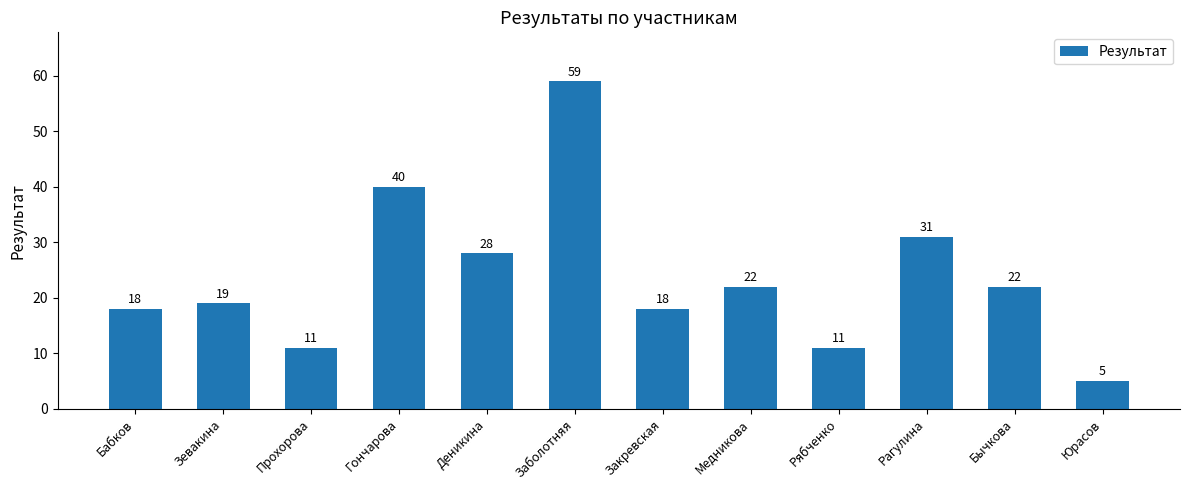

Is it true that the value at Медникова is 22?

True